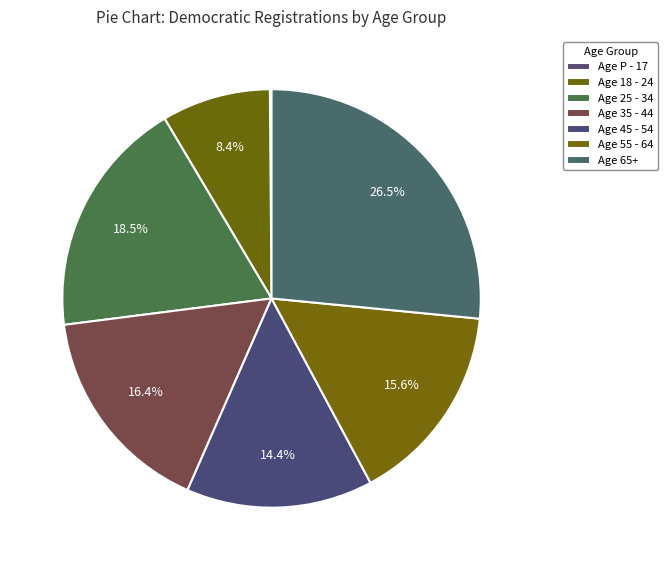

What is the change in value from Age 18 - 24 to Age 65+?

+128717